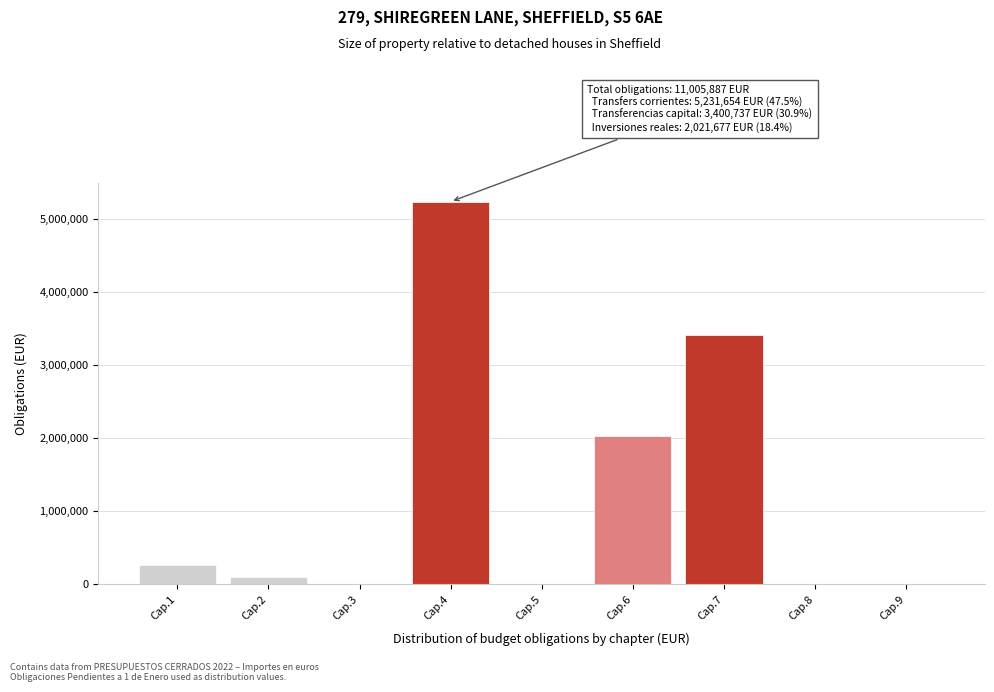

Reading left to right, transcribe all the data shown in this chart.

Cap.1=261575.1	Cap.2=90243.8	Cap.3=0.0	Cap.4=5231653.9	Cap.5=0.0	Cap.6=2021677.1	Cap.7=3400737.3	Cap.8=0.0	Cap.9=0.0